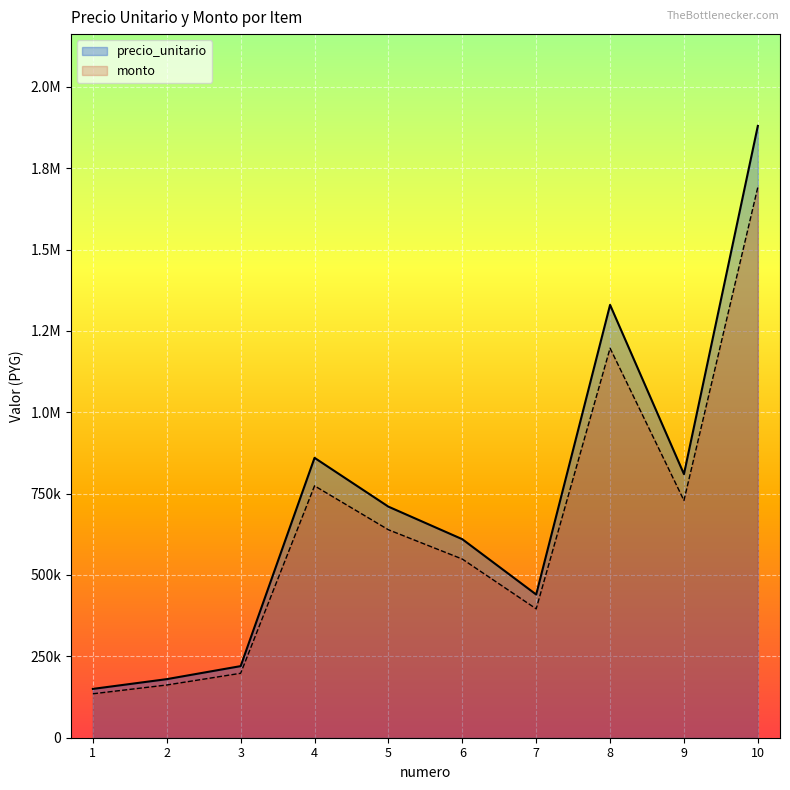

At which category is the sum across all series the highest?

10